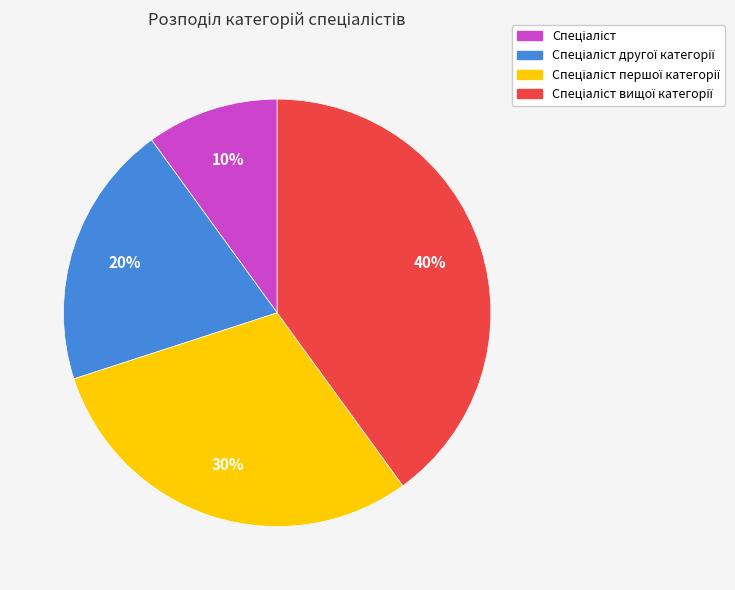

To the nearest percent, what is the difference between the largest and smallest slice percentages?

30%